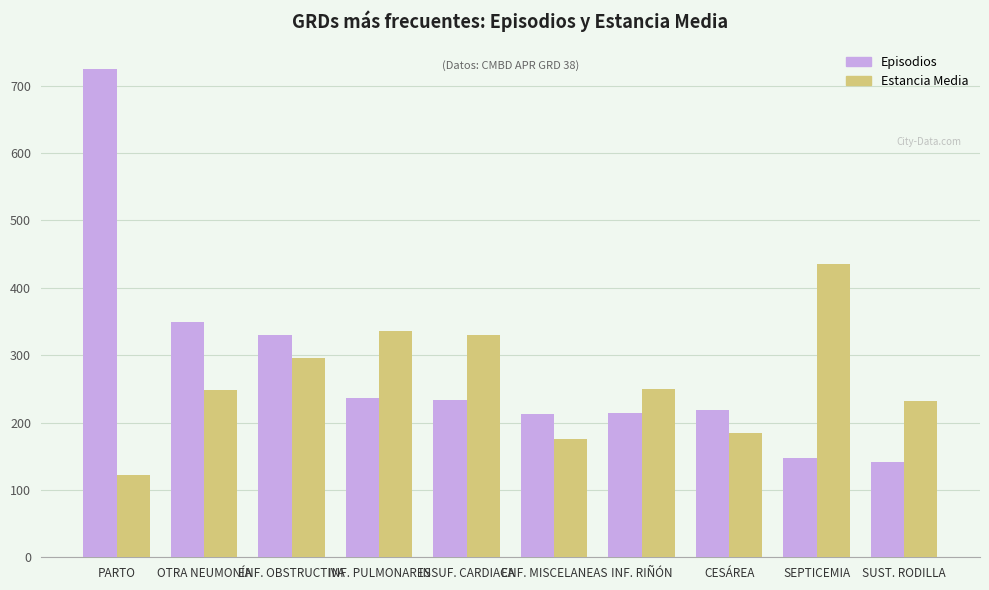

At which category does the chart reach its minimum across all series?

PARTO